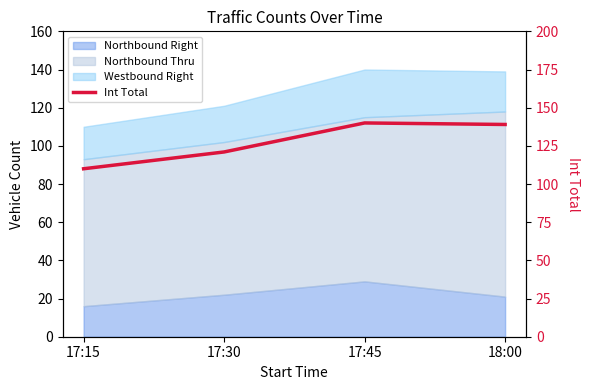

What is the label of the 1st point from the left?

17:15